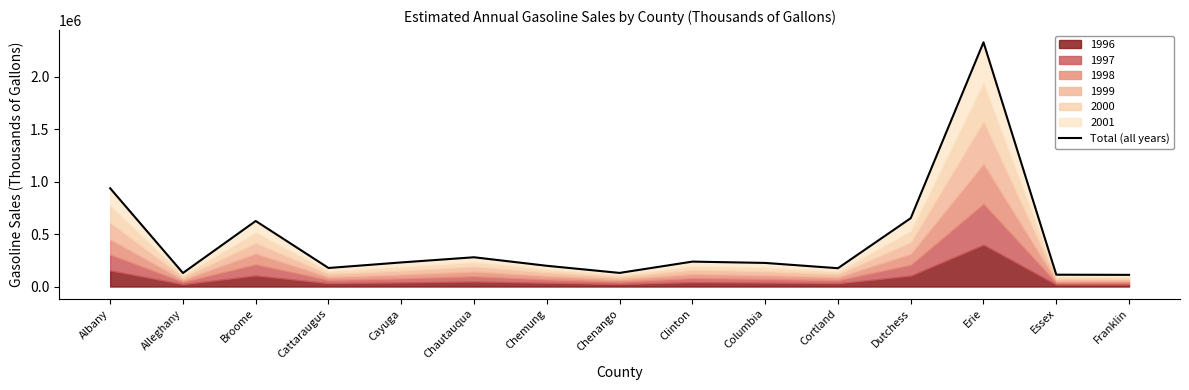

Rank the categories by value from lowest to highest.

Franklin, Essex, Alleghany, Chenango, Cortland, Cattaraugus, Chemung, Columbia, Cayuga, Clinton, Chautauqua, Broome, Dutchess, Albany, Erie